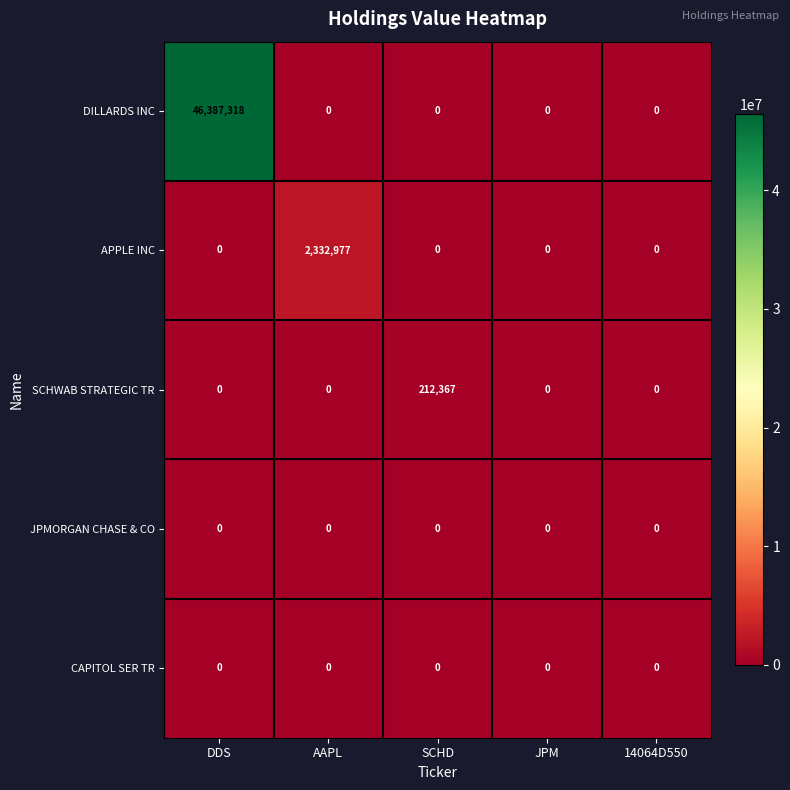

Which series changed the most between AAPL and 14064D550?

APPLE INC